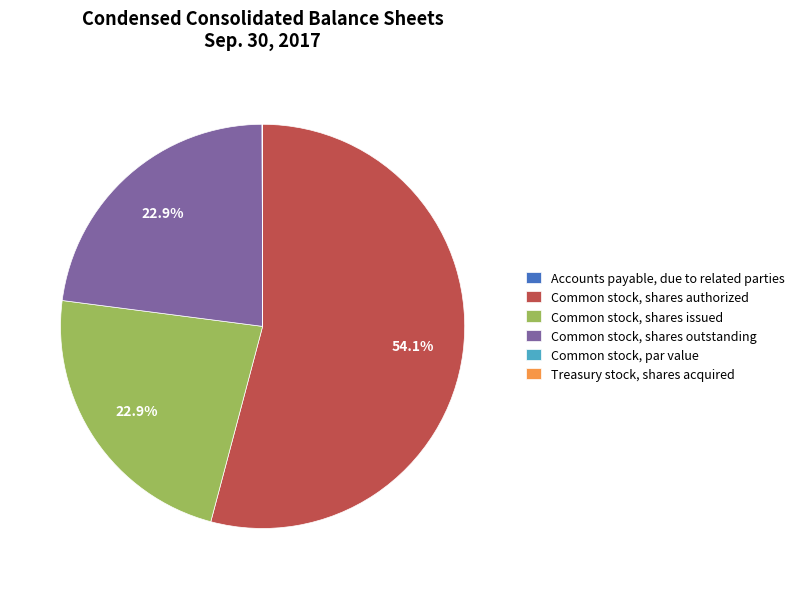

Is Common stock, shares authorized the majority of the pie?

Yes